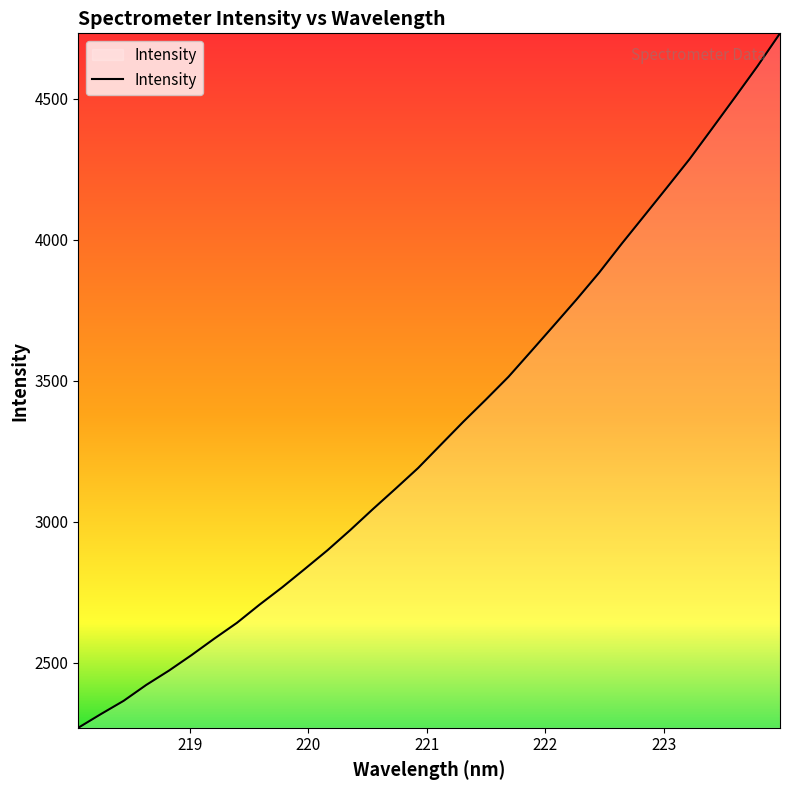

What is the minimum value shown in the chart?

2269.2